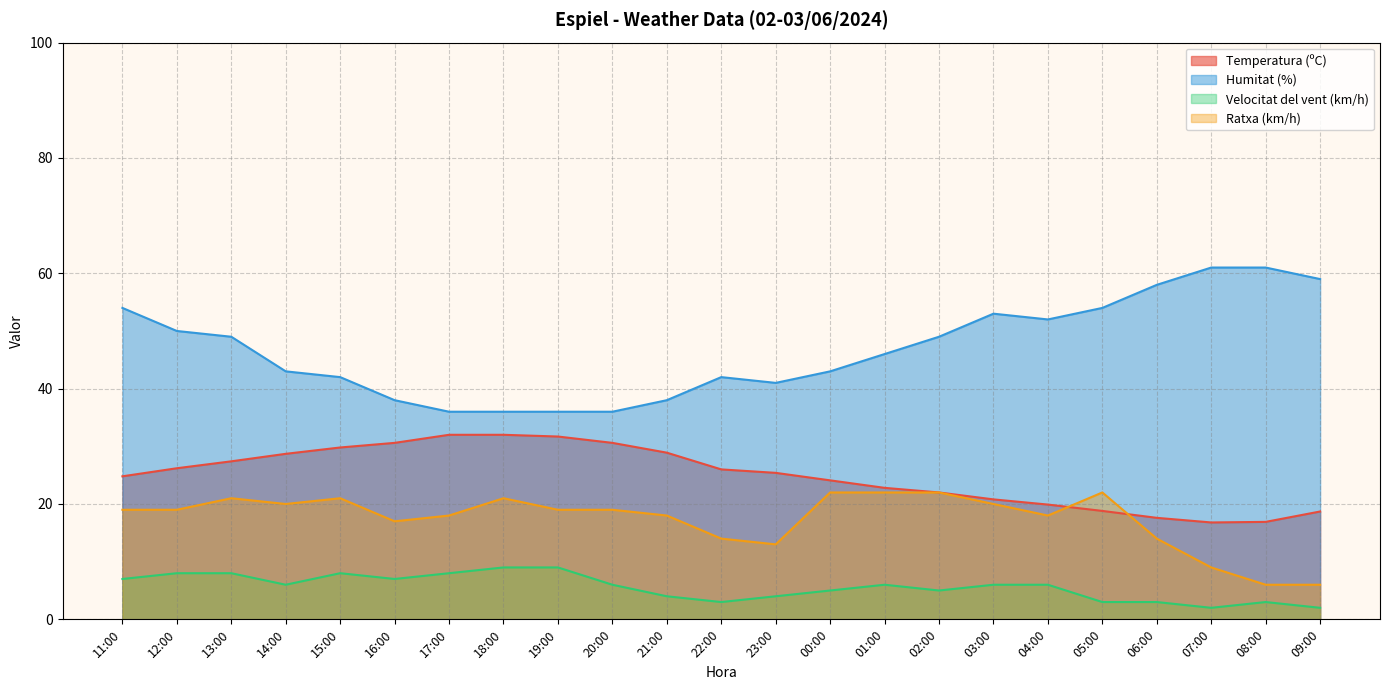

What are all the series names shown in the legend?

Temperatura (ºC), Humitat (%), Velocitat del vent (km/h), Ratxa (km/h)